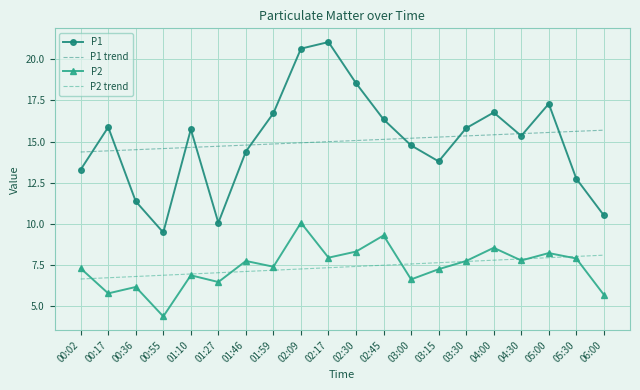

Where is the first local maximum for P2?

00:36